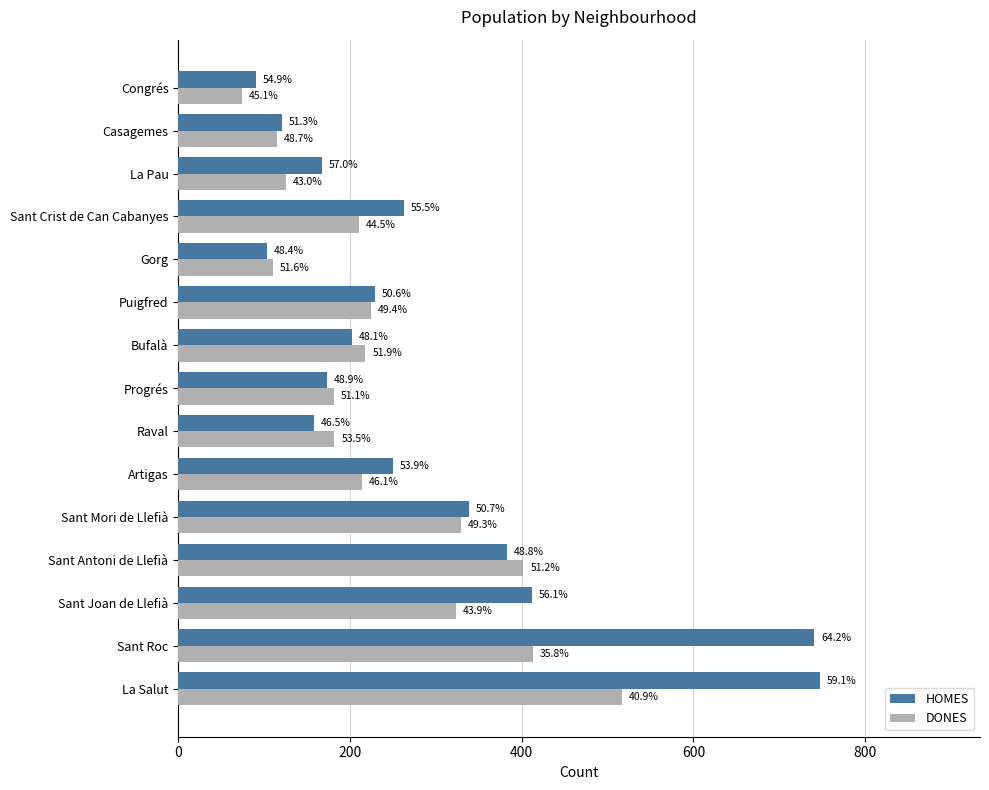

What is the maximum value for DONES?

517